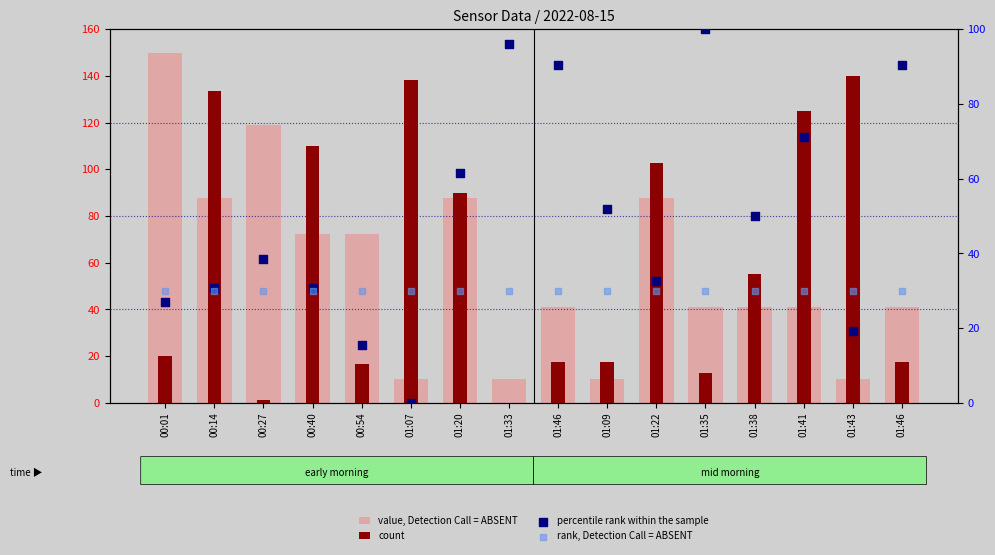

At how many categories does at least one series exceed 83?

13